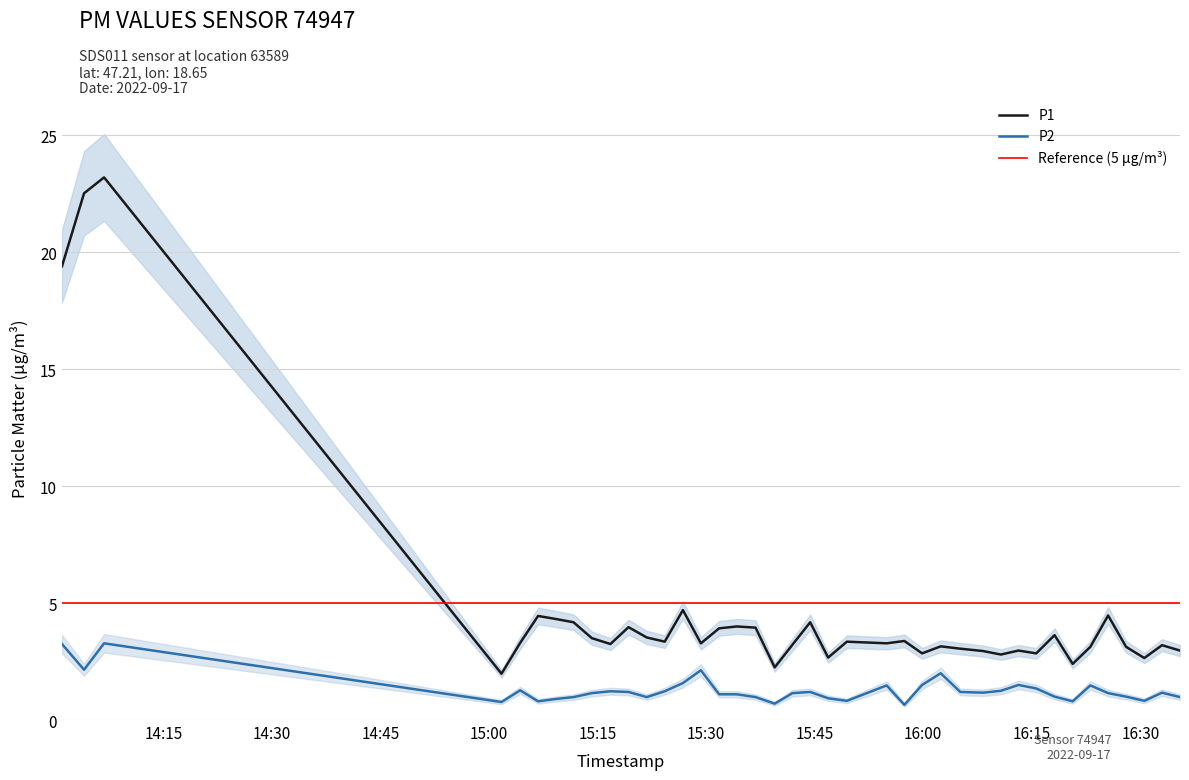

Reading left to right, what are all the values shown in this chart?

P1: 2022-09-17T14:01:00=19.4	2022-09-17T14:04:03=22.5	2022-09-17T14:06:49=23.2	2022-09-17T15:01:44=2.0	2022-09-17T15:04:19=3.3	2022-09-17T15:06:47=4.5	2022-09-17T15:09:14=4.3	2022-09-17T15:11:41=4.2	2022-09-17T15:14:13=3.5	2022-09-17T15:16:47=3.2	2022-09-17T15:19:17=4.0	2022-09-17T15:21:48=3.5	2022-09-17T15:24:17=3.4	2022-09-17T15:26:48=4.7	2022-09-17T15:29:17=3.3	2022-09-17T15:31:48=3.9	2022-09-17T15:34:15=4.0	2022-09-17T15:36:50=4.0	2022-09-17T15:39:29=2.2	2022-09-17T15:41:56=3.2	2022-09-17T15:44:23=4.2	2022-09-17T15:46:52=2.7	2022-09-17T15:49:27=3.4	2022-09-17T15:54:57=3.3	2022-09-17T15:57:24=3.4	2022-09-17T15:59:51=2.9	2022-09-17T16:02:25=3.1	2022-09-17T16:05:08=3.0	2022-09-17T16:08:16=3.0	2022-09-17T16:10:44=2.8	2022-09-17T16:13:10=3.0	2022-09-17T16:15:37=2.9	2022-09-17T16:18:09=3.6	2022-09-17T16:20:39=2.4	2022-09-17T16:23:06=3.1	2022-09-17T16:25:33=4.5	2022-09-17T16:28:02=3.1	2022-09-17T16:30:33=2.6	2022-09-17T16:33:00=3.2	2022-09-17T16:35:29=3.0
P2: 2022-09-17T14:01:00=3.2	2022-09-17T14:04:03=2.1	2022-09-17T14:06:49=3.3	2022-09-17T15:01:44=0.8	2022-09-17T15:04:19=1.3	2022-09-17T15:06:47=0.8	2022-09-17T15:09:14=0.9	2022-09-17T15:11:41=1.0	2022-09-17T15:14:13=1.1	2022-09-17T15:16:47=1.2	2022-09-17T15:19:17=1.2	2022-09-17T15:21:48=1.0	2022-09-17T15:24:17=1.2	2022-09-17T15:26:48=1.6	2022-09-17T15:29:17=2.1	2022-09-17T15:31:48=1.1	2022-09-17T15:34:15=1.1	2022-09-17T15:36:50=1.0	2022-09-17T15:39:29=0.7	2022-09-17T15:41:56=1.1	2022-09-17T15:44:23=1.2	2022-09-17T15:46:52=0.9	2022-09-17T15:49:27=0.8	2022-09-17T15:54:57=1.5	2022-09-17T15:57:24=0.7	2022-09-17T15:59:51=1.5	2022-09-17T16:02:25=2.0	2022-09-17T16:05:08=1.2	2022-09-17T16:08:16=1.2	2022-09-17T16:10:44=1.2	2022-09-17T16:13:10=1.5	2022-09-17T16:15:37=1.4	2022-09-17T16:18:09=1.0	2022-09-17T16:20:39=0.8	2022-09-17T16:23:06=1.5	2022-09-17T16:25:33=1.1	2022-09-17T16:28:02=1.0	2022-09-17T16:30:33=0.8	2022-09-17T16:33:00=1.2	2022-09-17T16:35:29=1.0